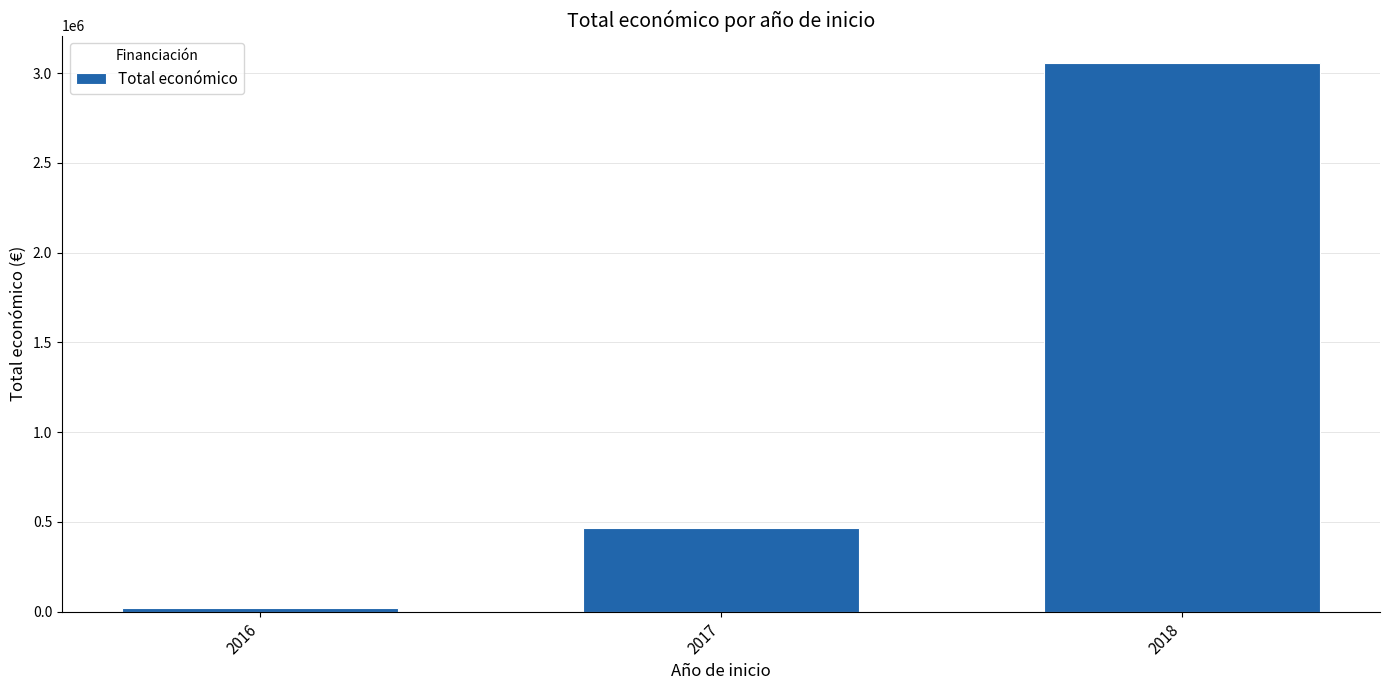

What is the sum of all values?

3542862